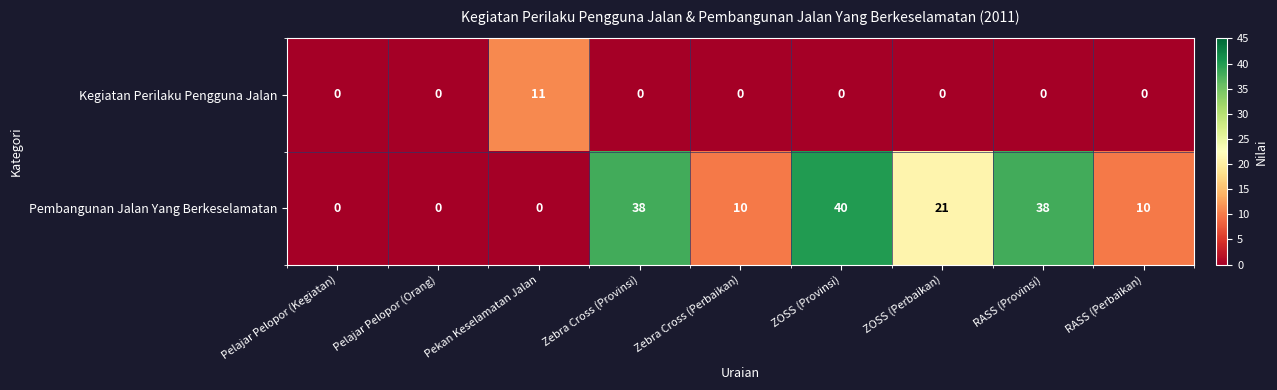

Reading right to left, what are all the values shown in this chart?

Kegiatan Perilaku Pengguna Jalan: RASS (Perbaikan)=0	RASS (Provinsi)=0	ZOSS (Perbaikan)=0	ZOSS (Provinsi)=0	Zebra Cross (Perbaikan)=0	Zebra Cross (Provinsi)=0	Pekan Keselamatan Jalan=11	Pelajar Pelopor (Orang)=0	Pelajar Pelopor (Kegiatan)=0
Pembangunan Jalan Yang Berkeselamatan: RASS (Perbaikan)=10	RASS (Provinsi)=38	ZOSS (Perbaikan)=21	ZOSS (Provinsi)=40	Zebra Cross (Perbaikan)=10	Zebra Cross (Provinsi)=38	Pekan Keselamatan Jalan=0	Pelajar Pelopor (Orang)=0	Pelajar Pelopor (Kegiatan)=0